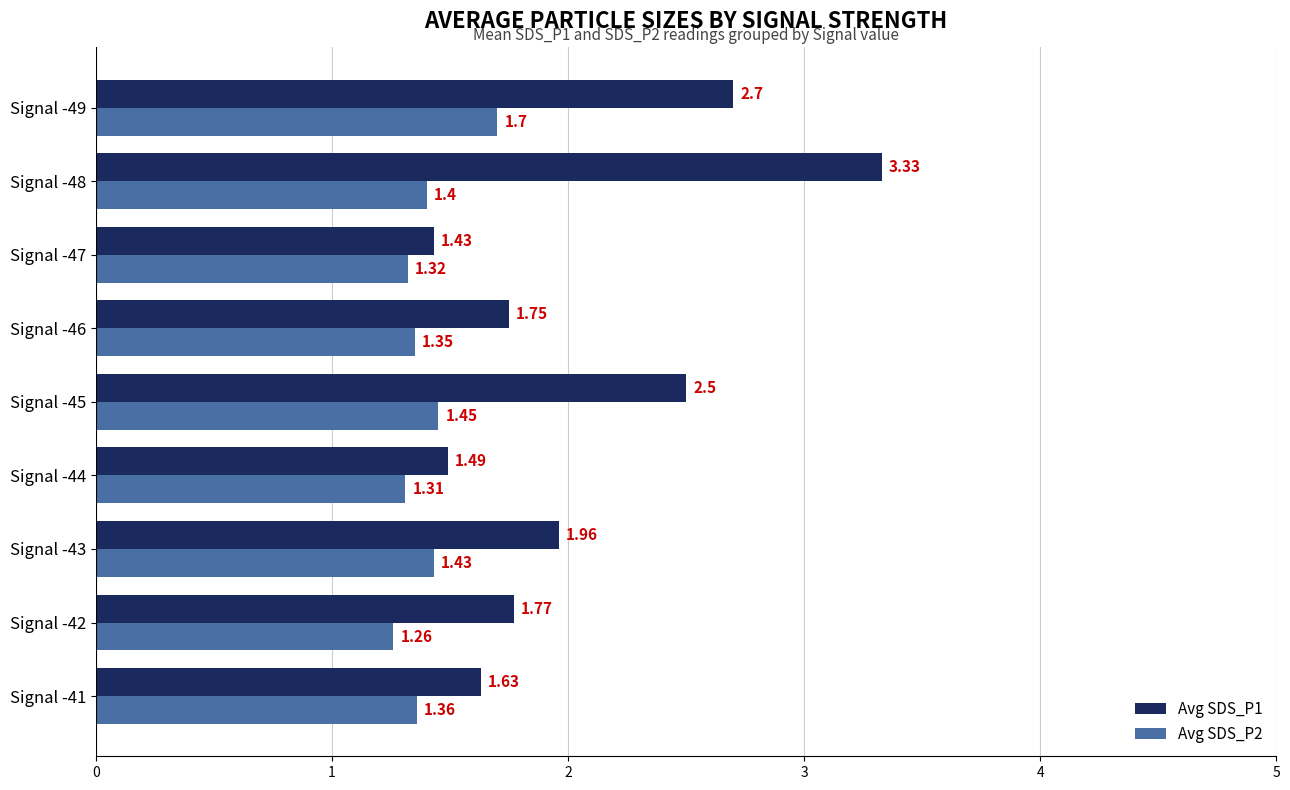

Is the value of Avg SDS_P1 at Signal -43 greater than the value of Avg SDS_P2 at Signal -49?

Yes